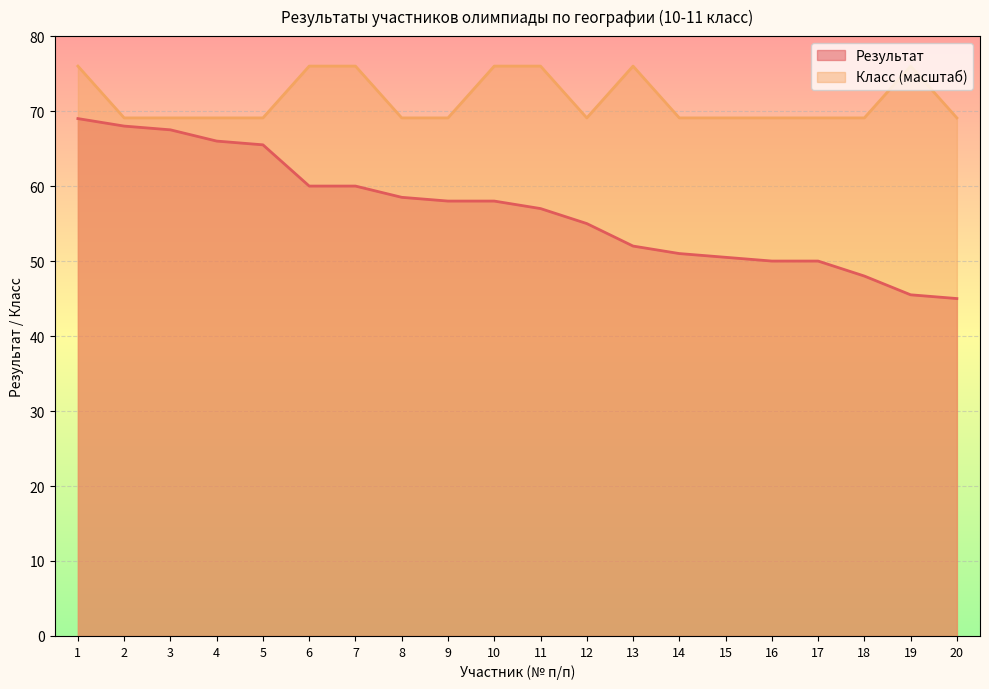

What is the value of the Результат point at the 19th from the left?

45.5